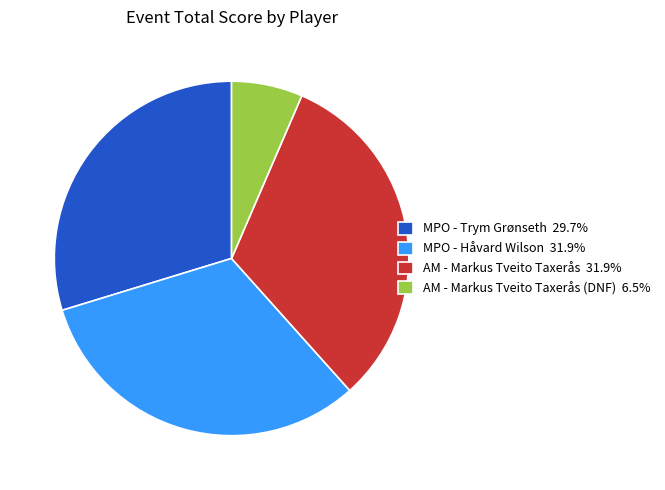

Approximately how many times larger is the value at MPO - Håvard Wilson 31.9% compared to AM - Markus Tveito Taxerås (DNF) 6.5%?

4.9